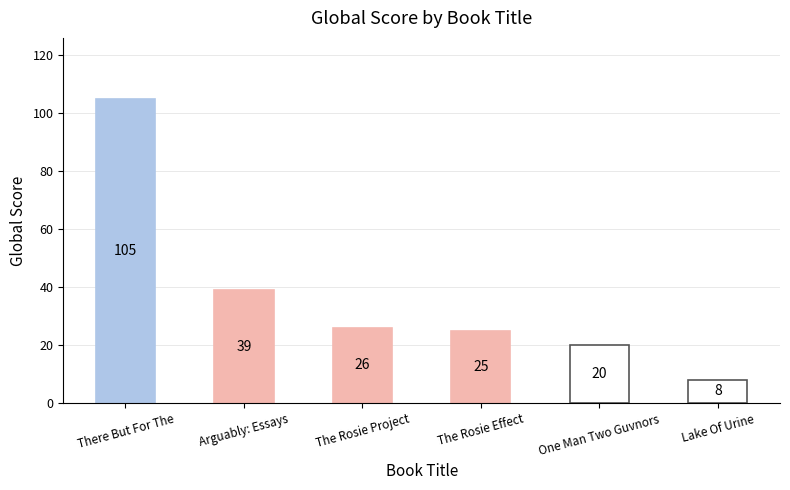

List the labels in order of value, largest first.

There But For The, Arguably: Essays, The Rosie Project, The Rosie Effect, One Man Two Guvnors, Lake Of Urine